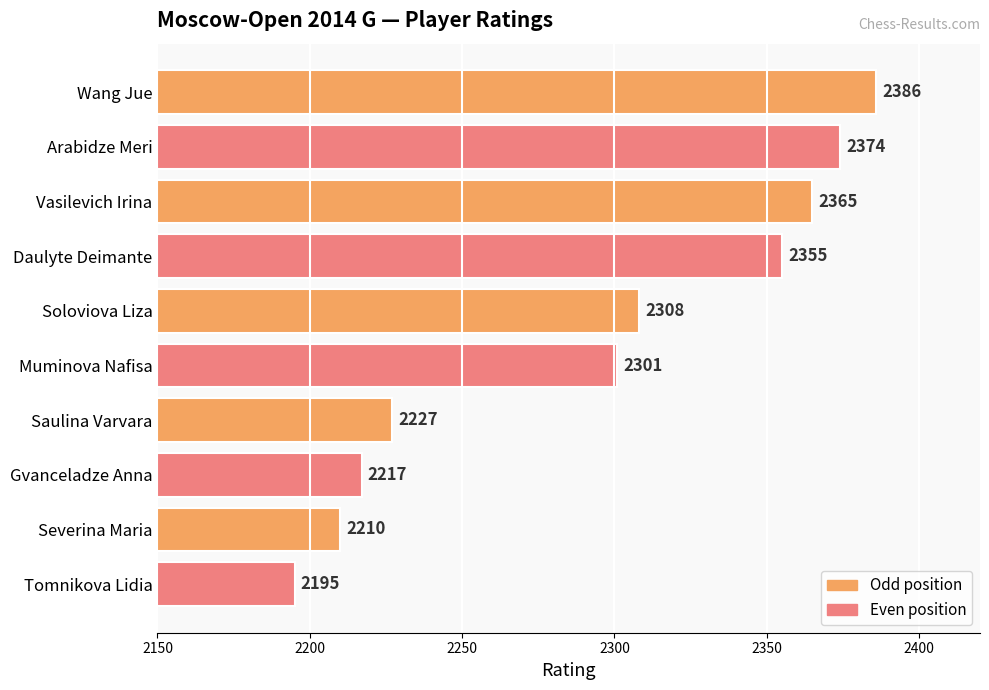

Reading top to bottom, what are all the values shown in this chart?

2386	2374	2365	2355	2308	2301	2227	2217	2210	2195